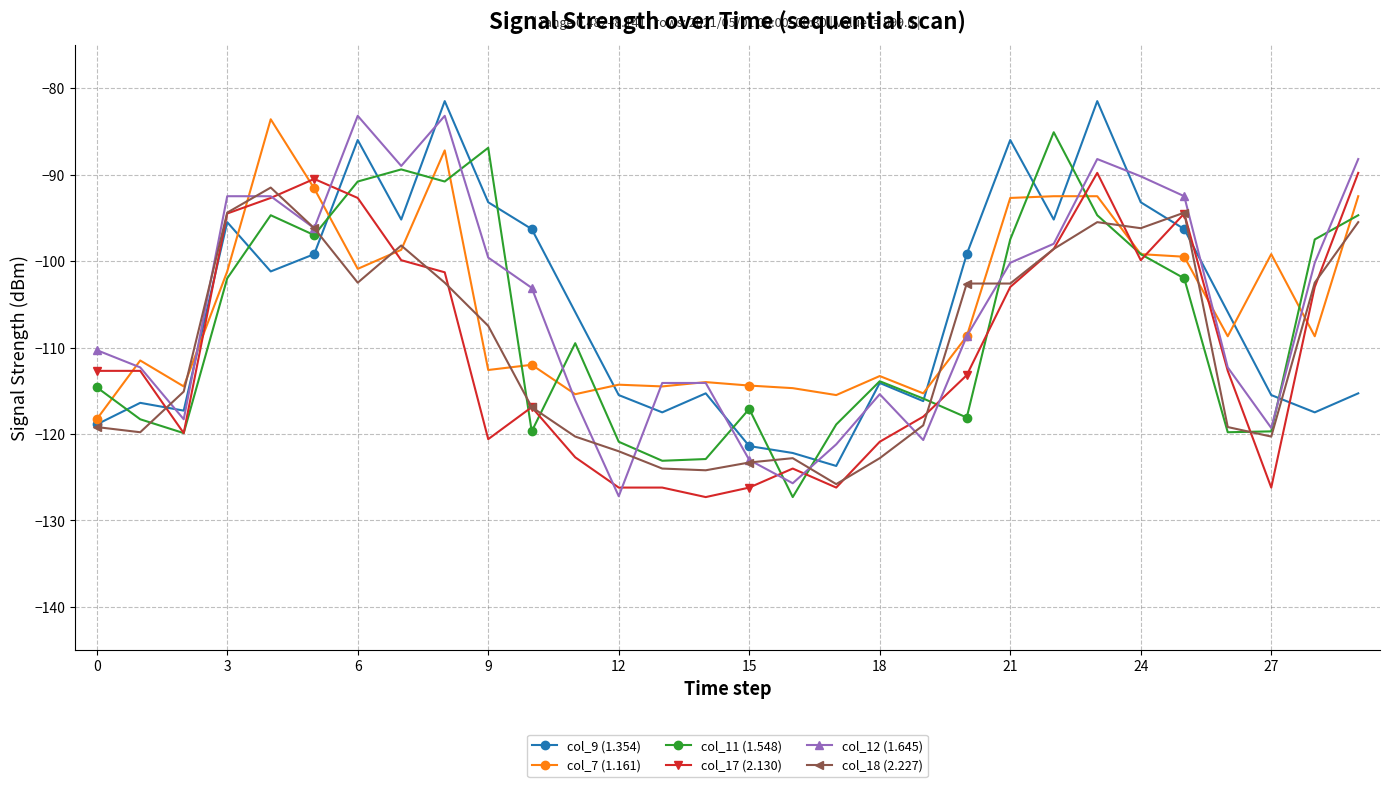

What is the lowest value of the col_12 (1.645) series?

-127.2